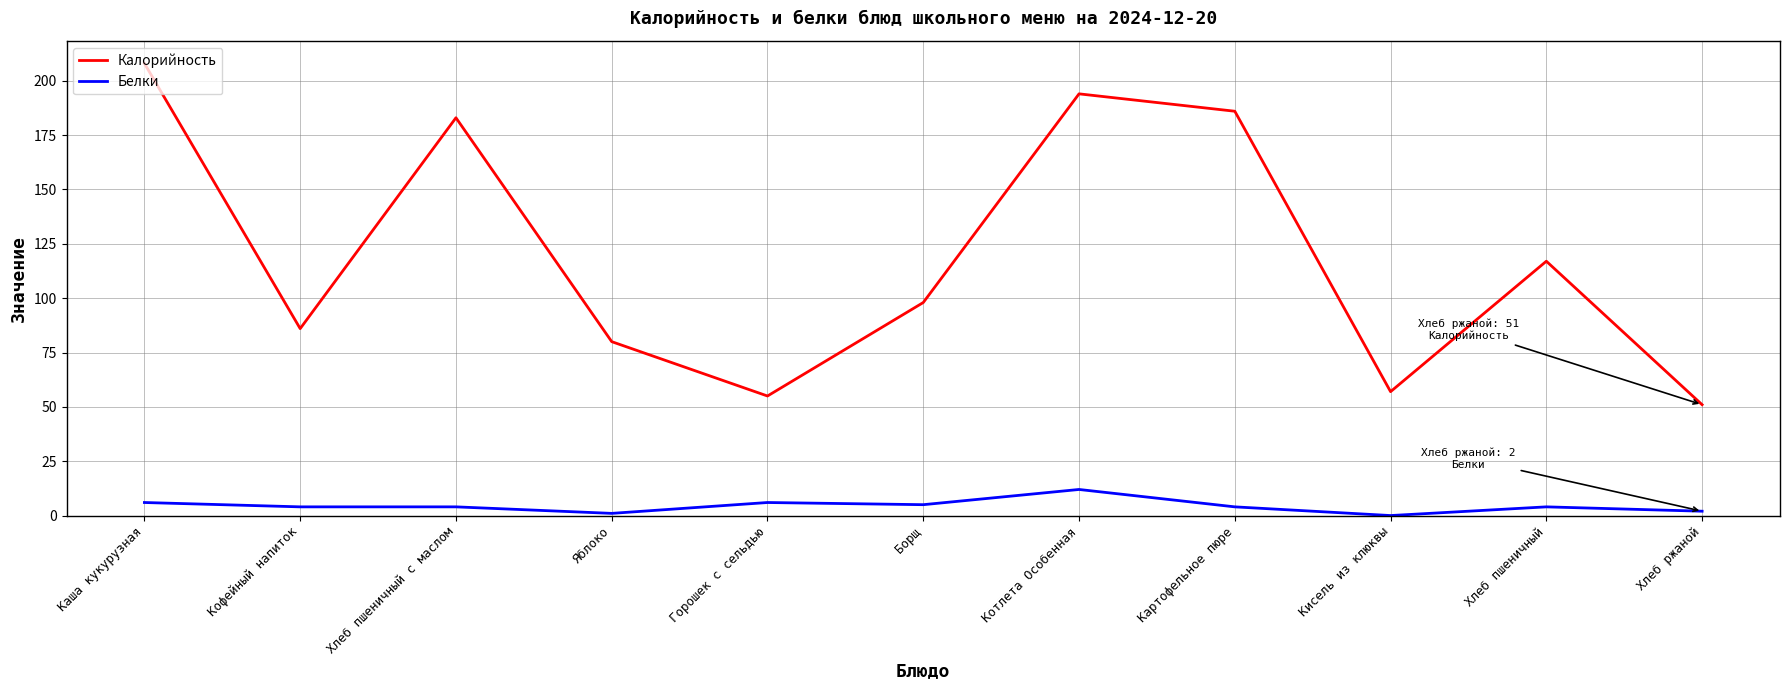

How many values in Белки are above zero?

10